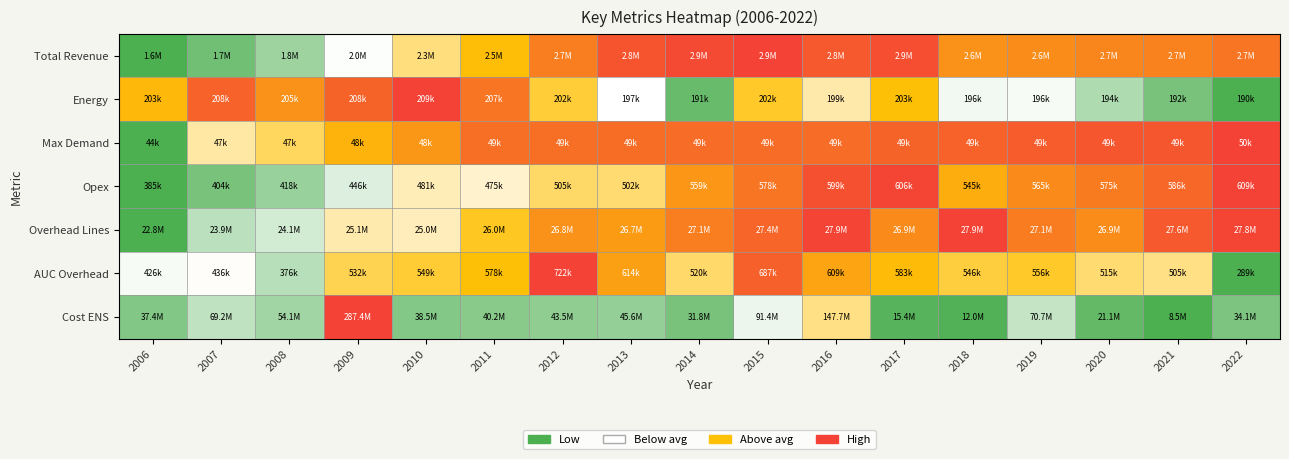

What is the difference between the highest and lowest values at 2010?

0.9